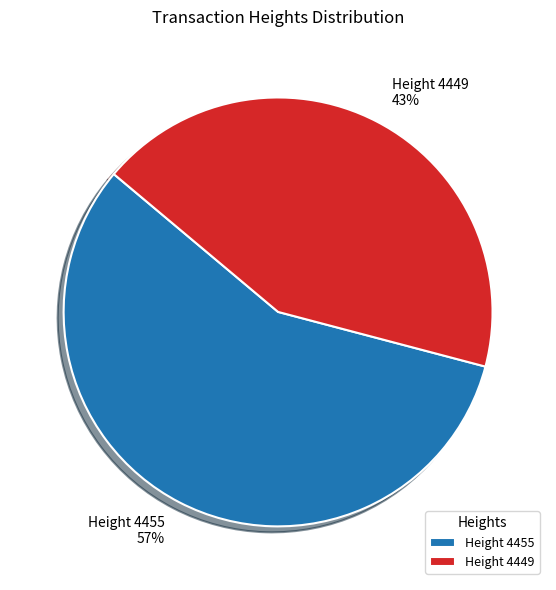

To the nearest percent, what is the combined percentage of Height 4455 57% and Height 4449 43%?

100%